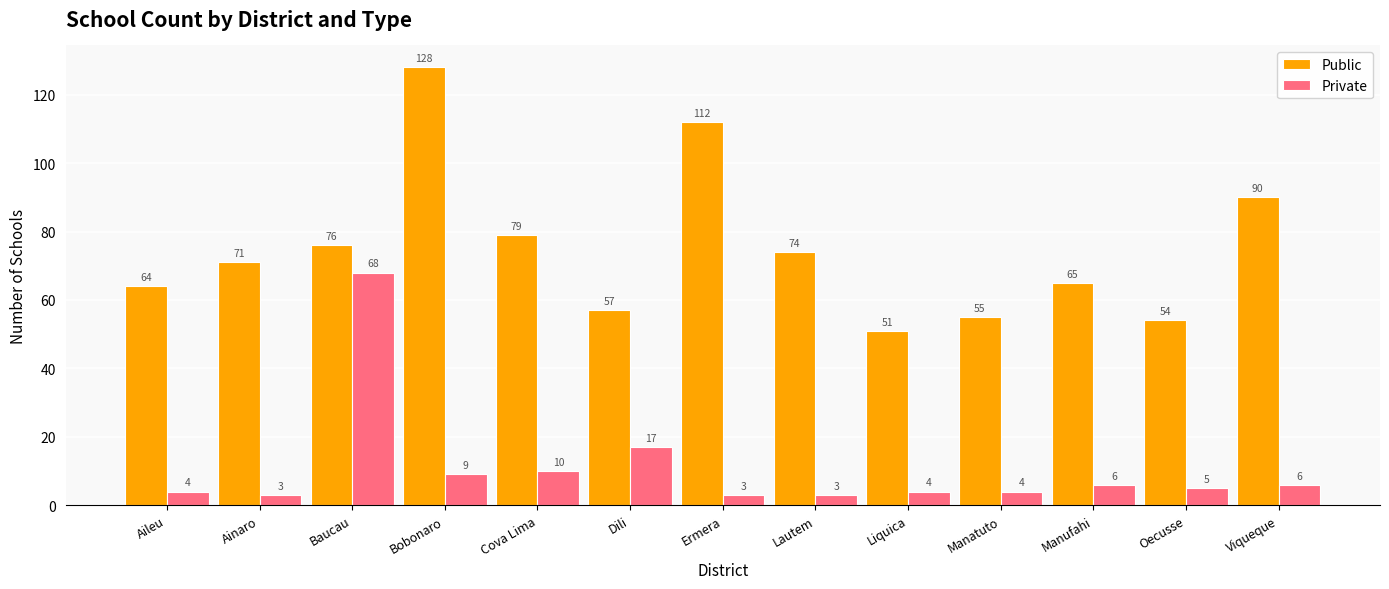

Rank the series by their average value, from lowest to highest.

Private, Public